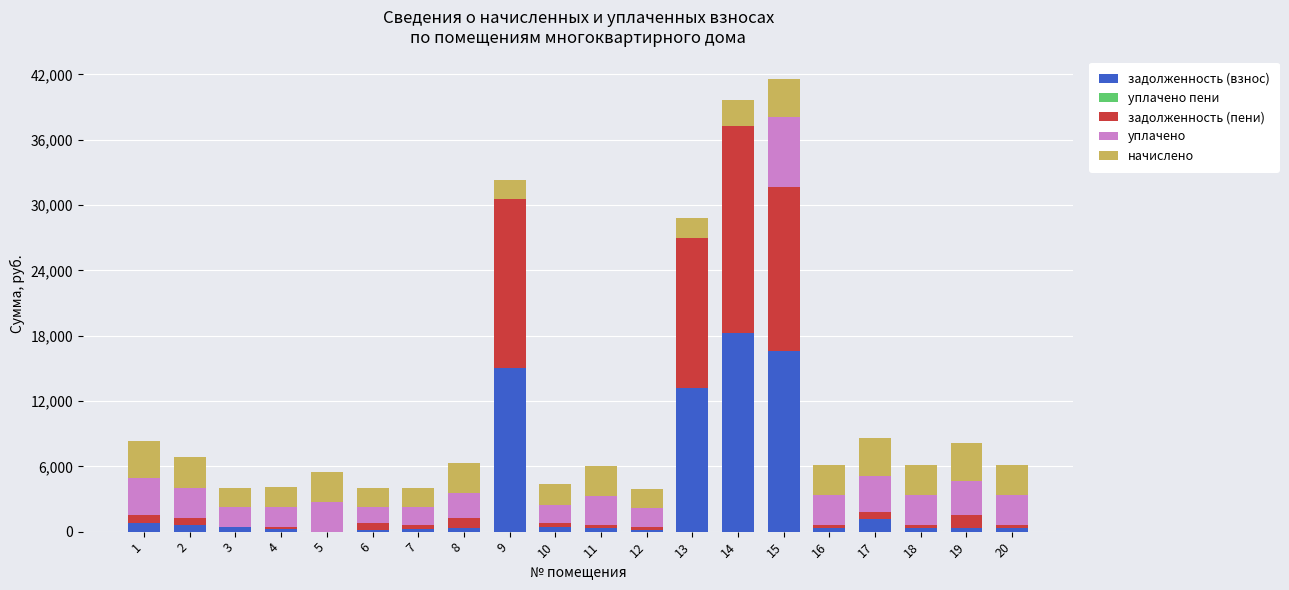

What is the maximum value for задолженность (взнос)?

18200.1